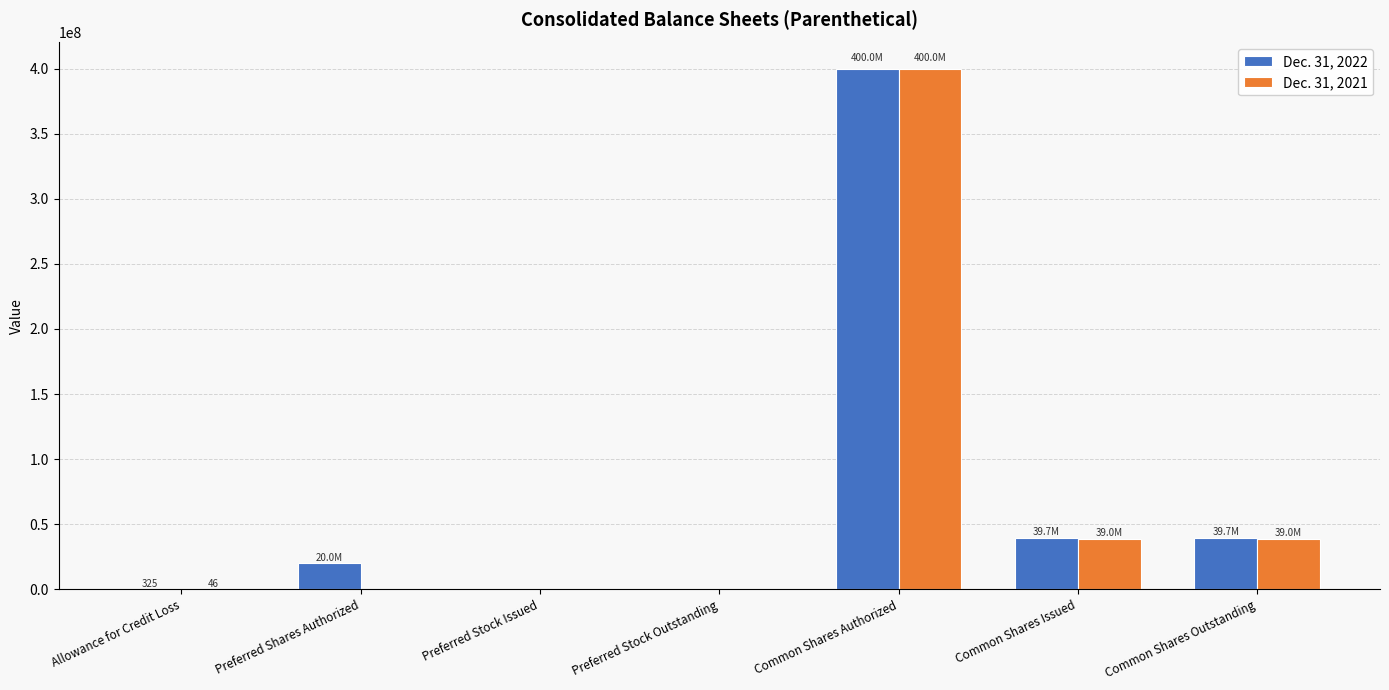

Does the chart contain stacked bars?

No